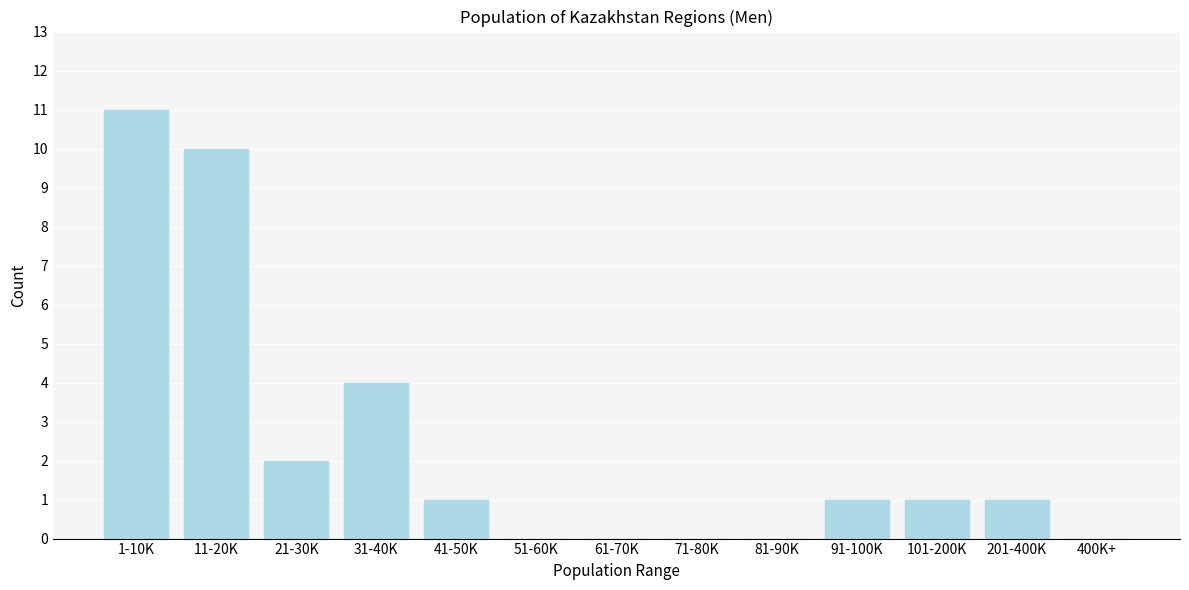

Reading left to right, extract all data points from this chart.

1-10K=11	11-20K=10	21-30K=2	31-40K=4	41-50K=1	51-60K=0	61-70K=0	71-80K=0	81-90K=0	91-100K=1	101-200K=1	201-400K=1	400K+=0